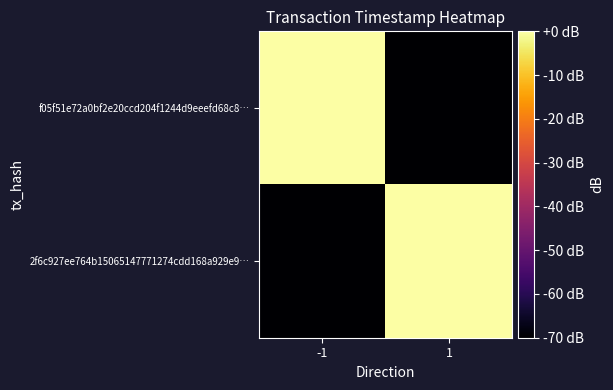

List the series in order of their peak value, lowest first.

f05f51e72a0bf2e20ccd204f1244d9eeefd68c8…, 2f6c927ee764b15065147771274cdd168a929e9…